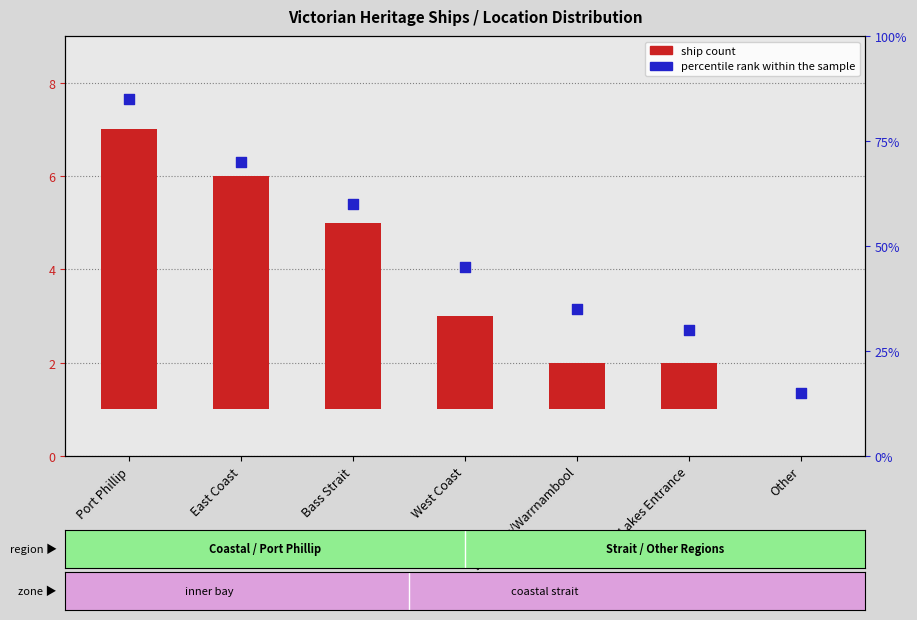

What is the total value across all series at Other?

15